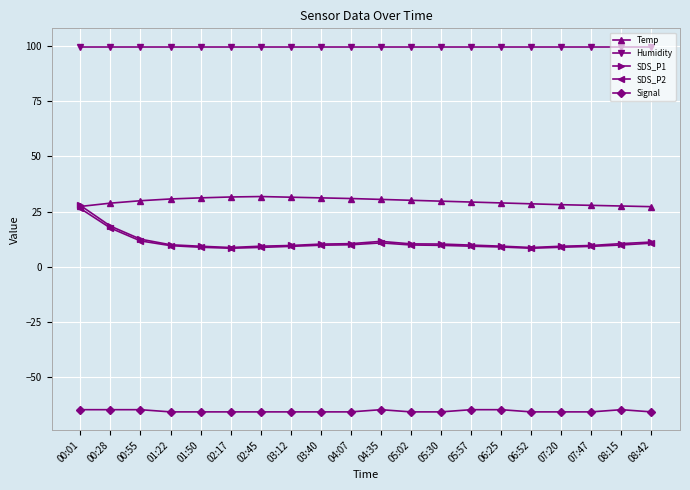

In SDS_P2, how many points are higher than both neighbors (excluding endpoints)?

1